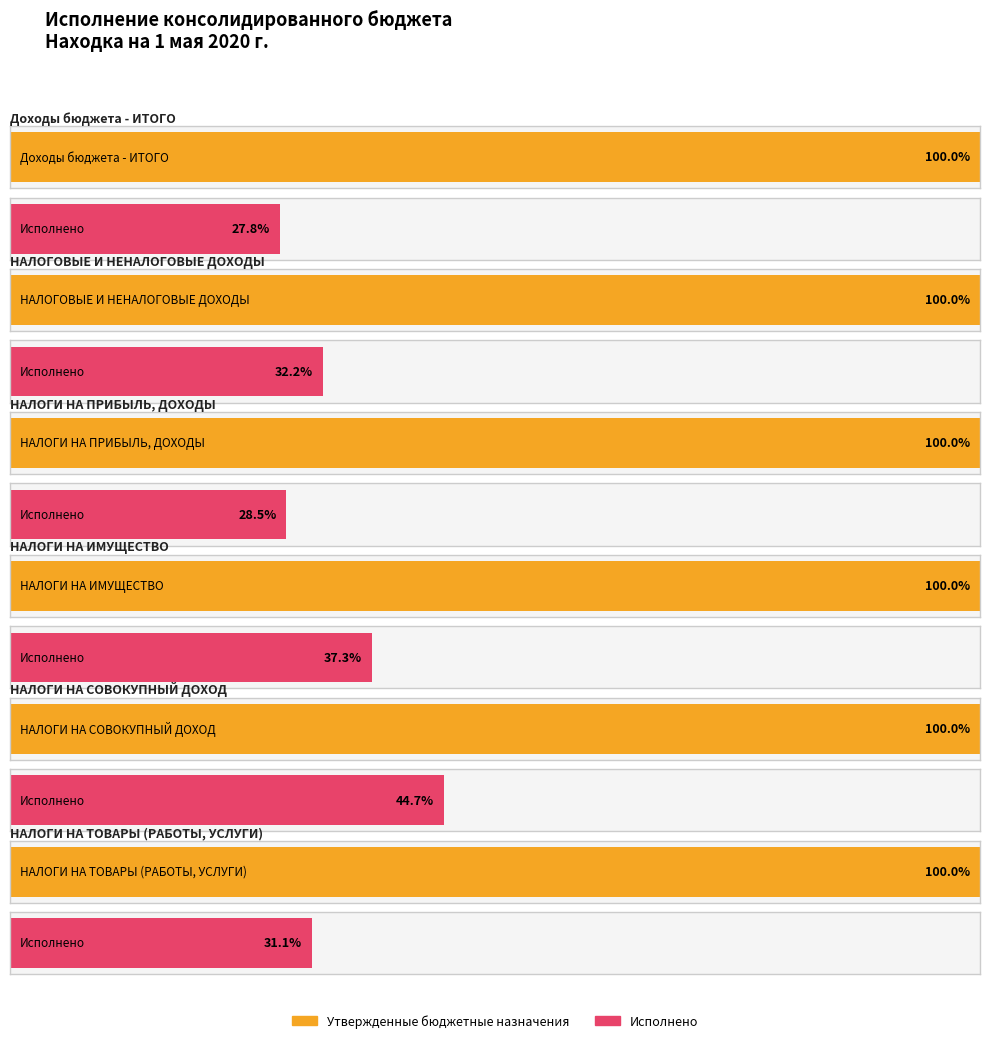

Which category has the highest value across all series?

Доходы бюджета - ИТОГО